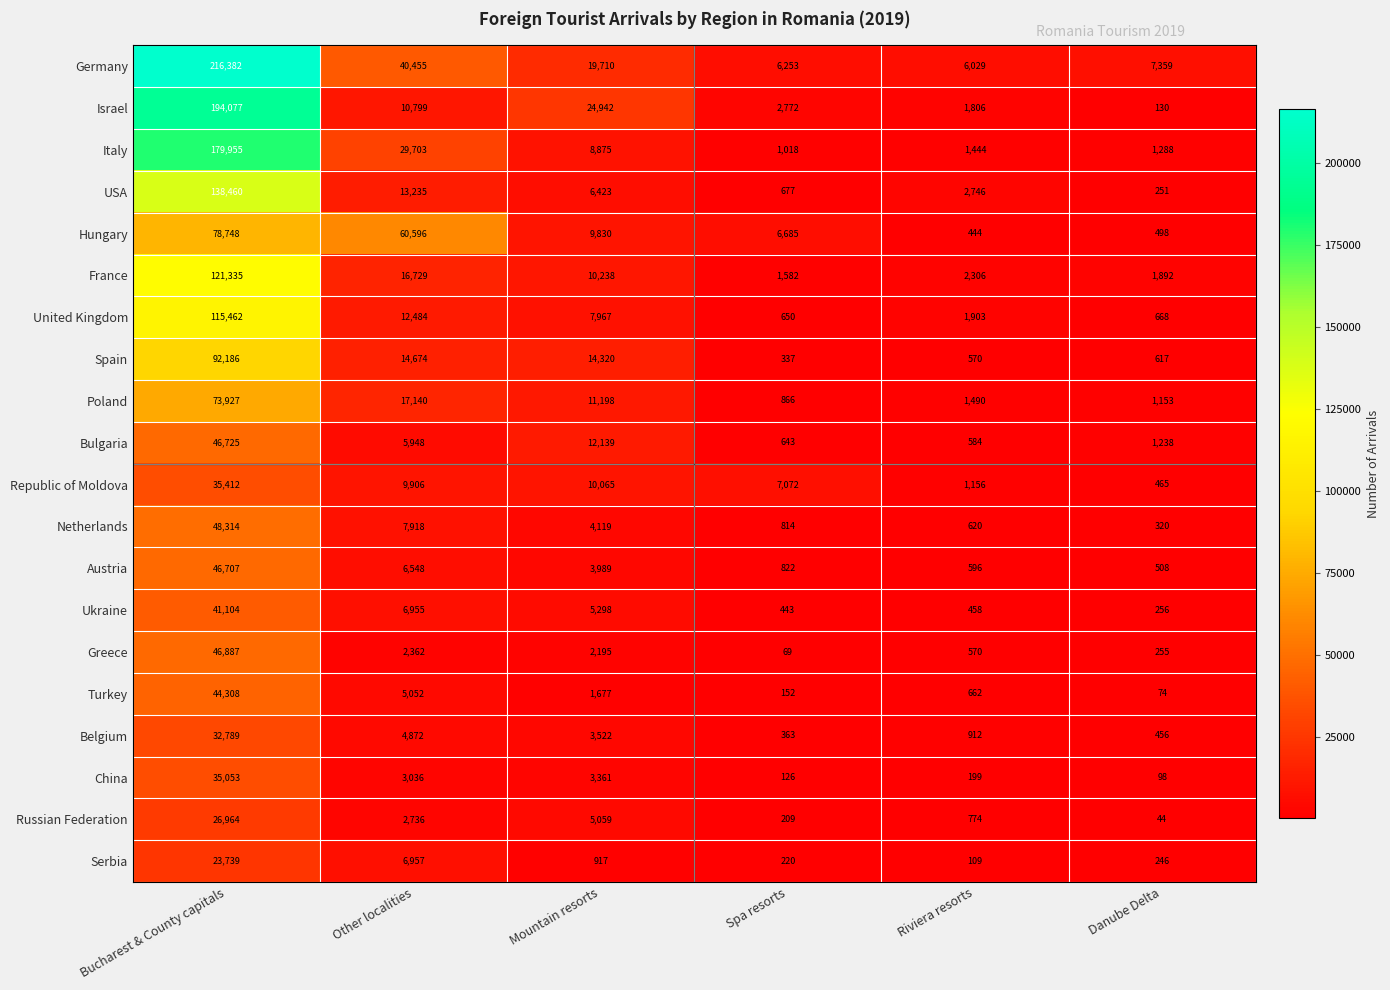

Count the number of data series in this chart.

20